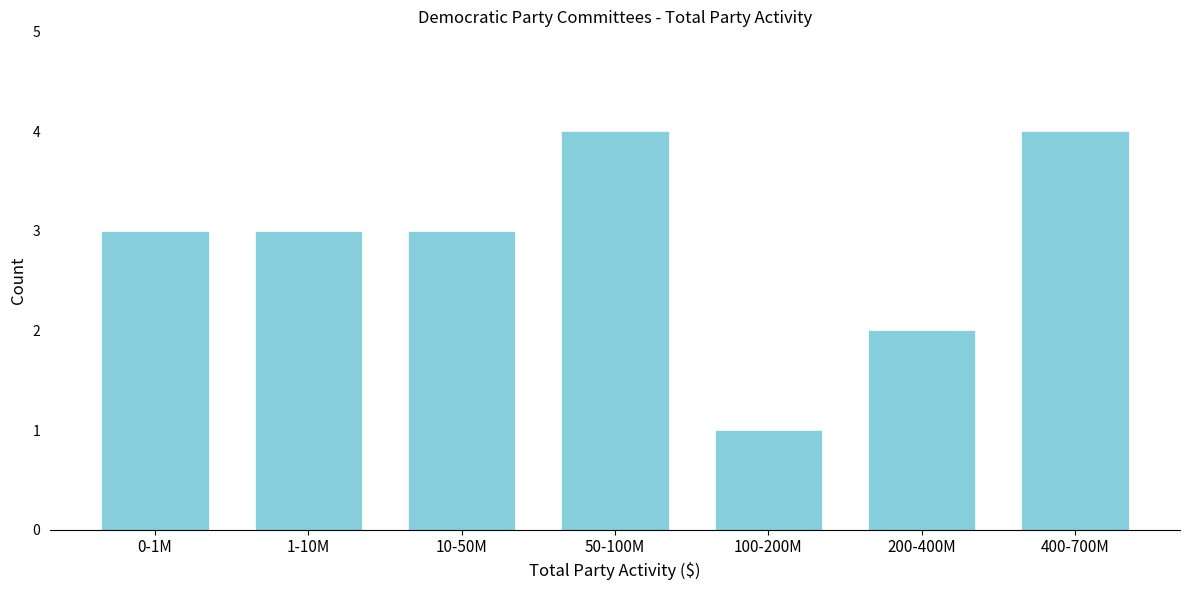

Reading left to right, transcribe all the data shown in this chart.

3	3	3	4	1	2	4